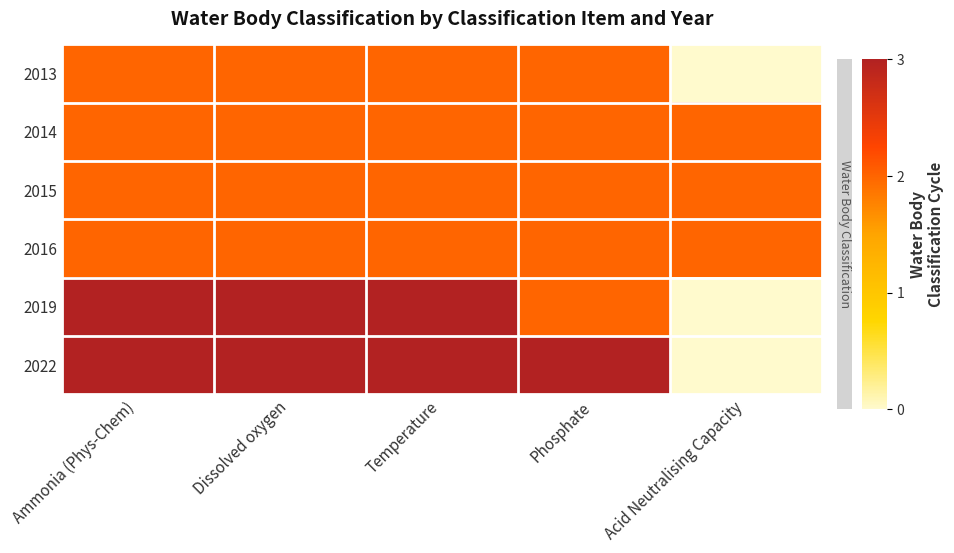

How many series are shown in this chart?

6